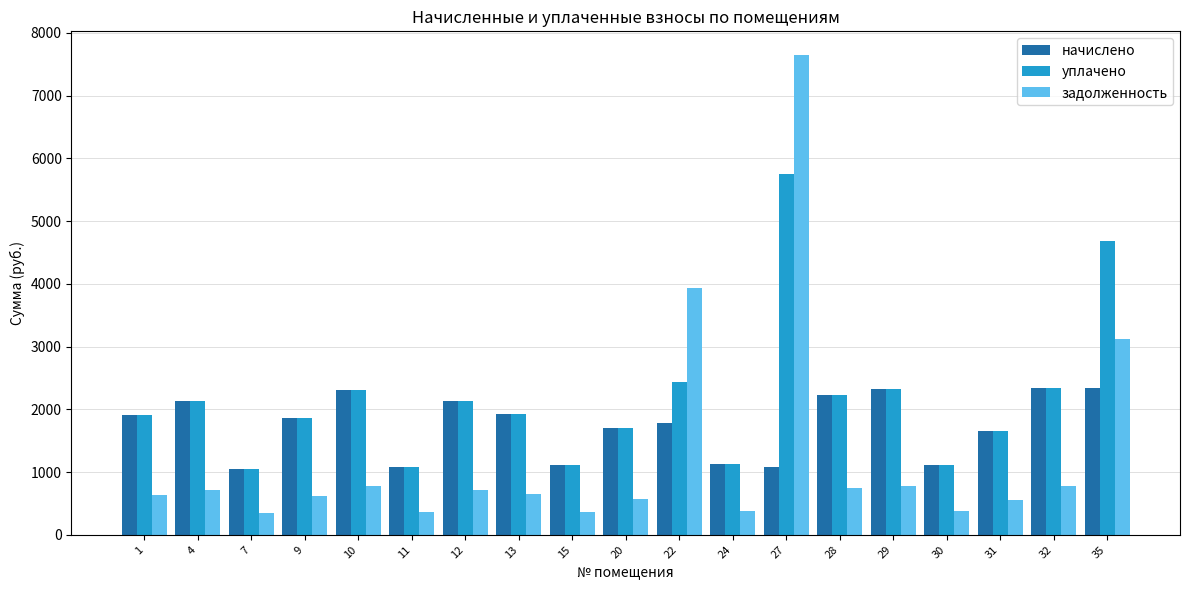

What is the difference between the highest and lowest values at 1?

1278.2